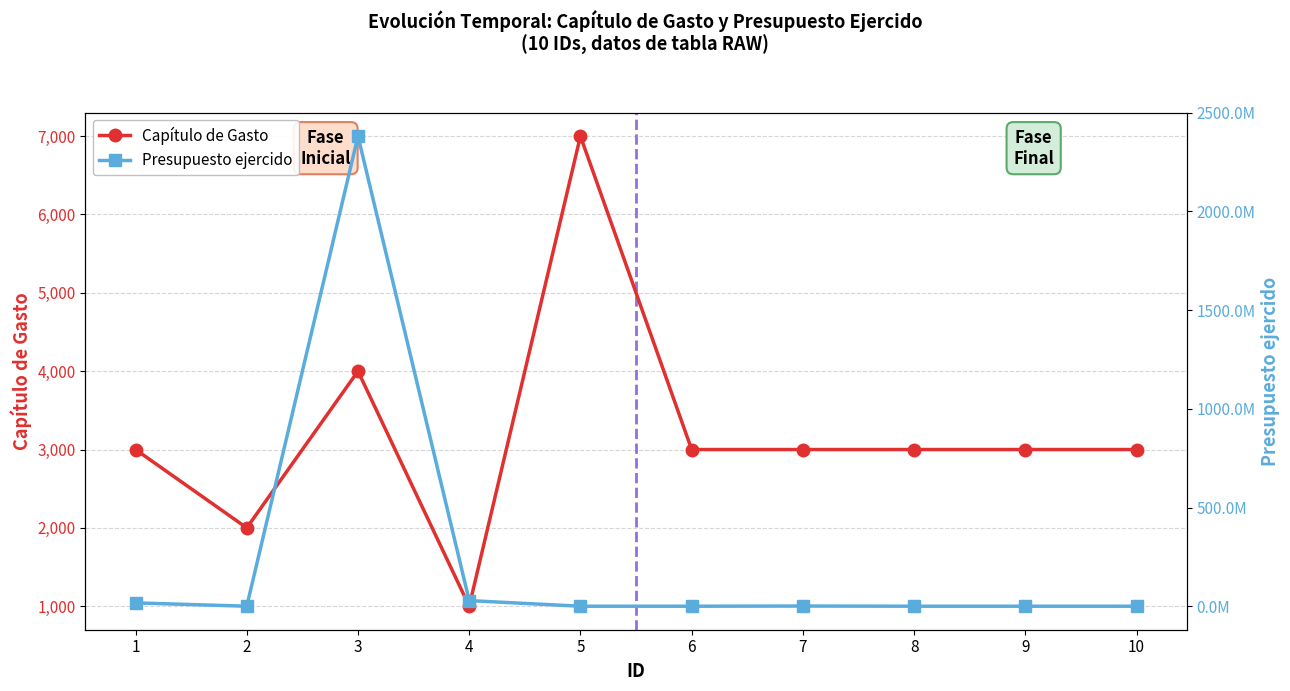

How many data points in Capítulo de Gasto are less than 3000?

2